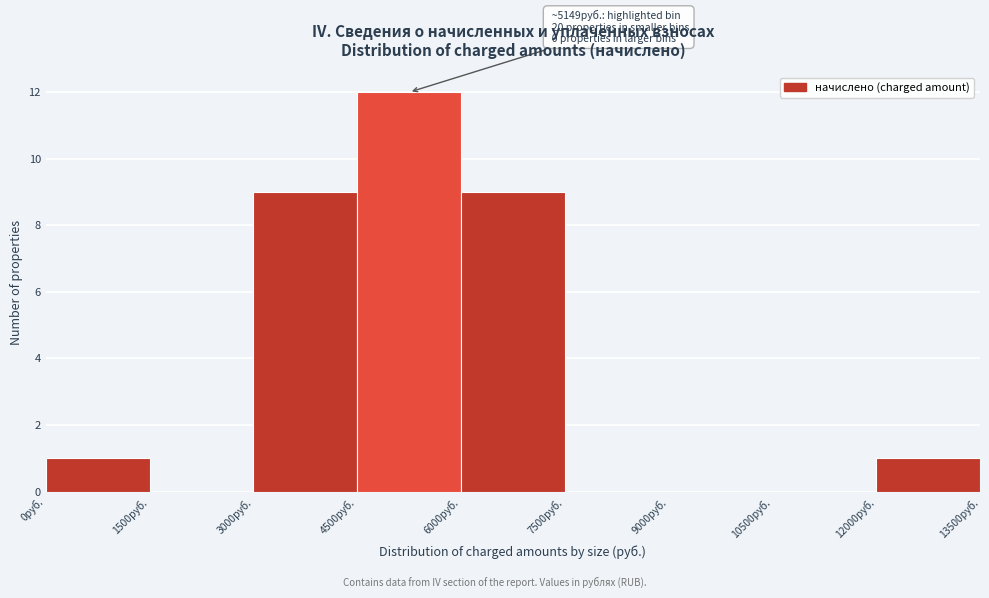

Over which range of the x-axis is the bar tallest?

4500 to 6000